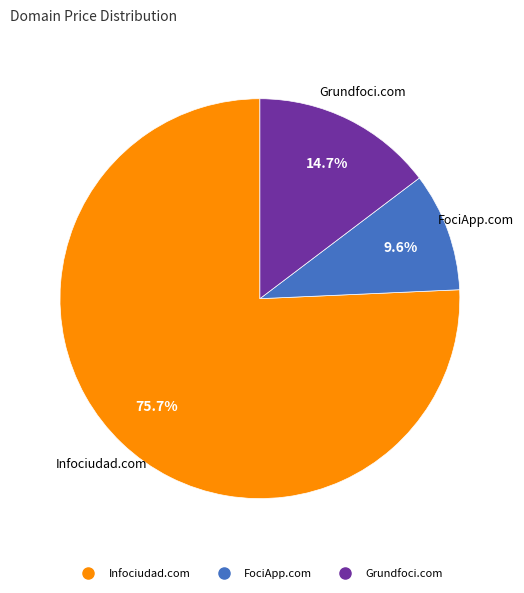

To the nearest percent, what is the average slice percentage?

33%